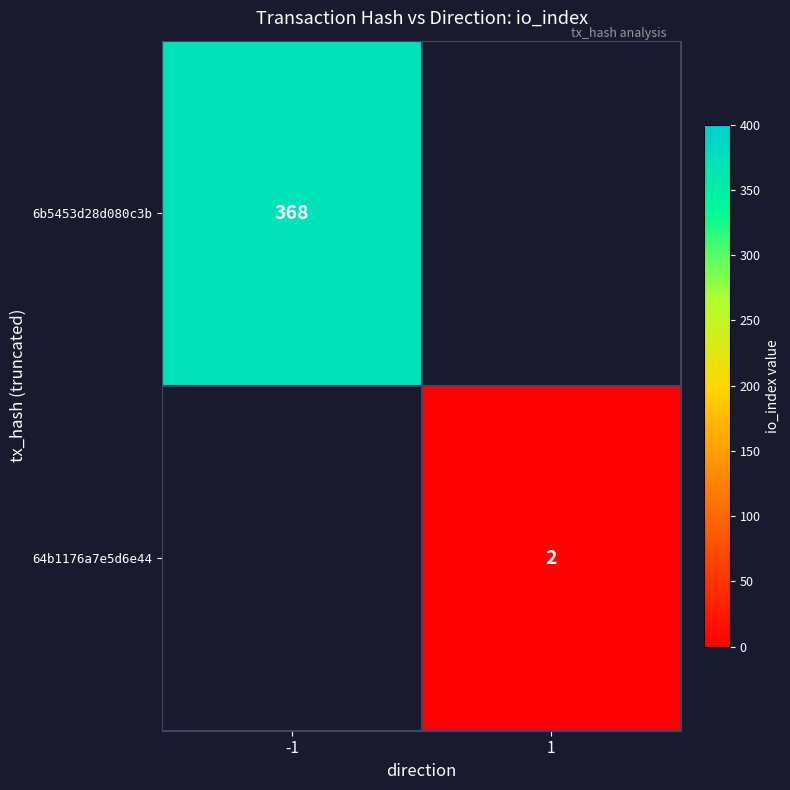

The value of 64b1176a7e5d6e44 at 1 is 1. True or false?

False